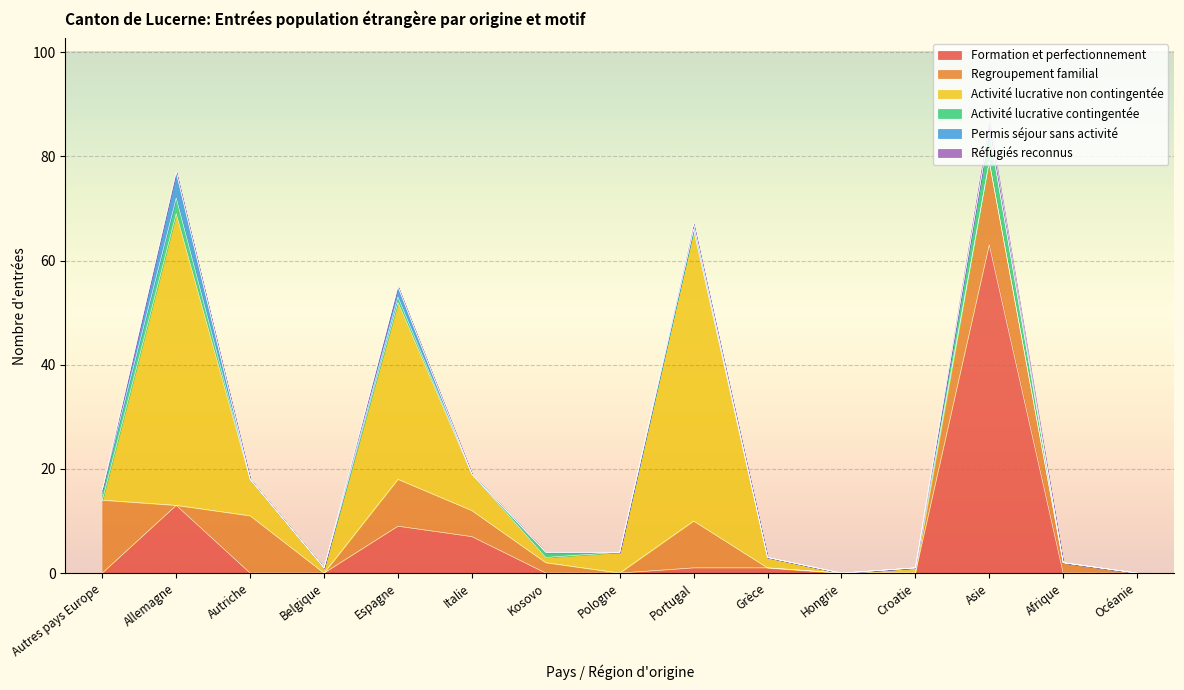

Which series has the largest range (max minus min)?

Formation et perfectionnement